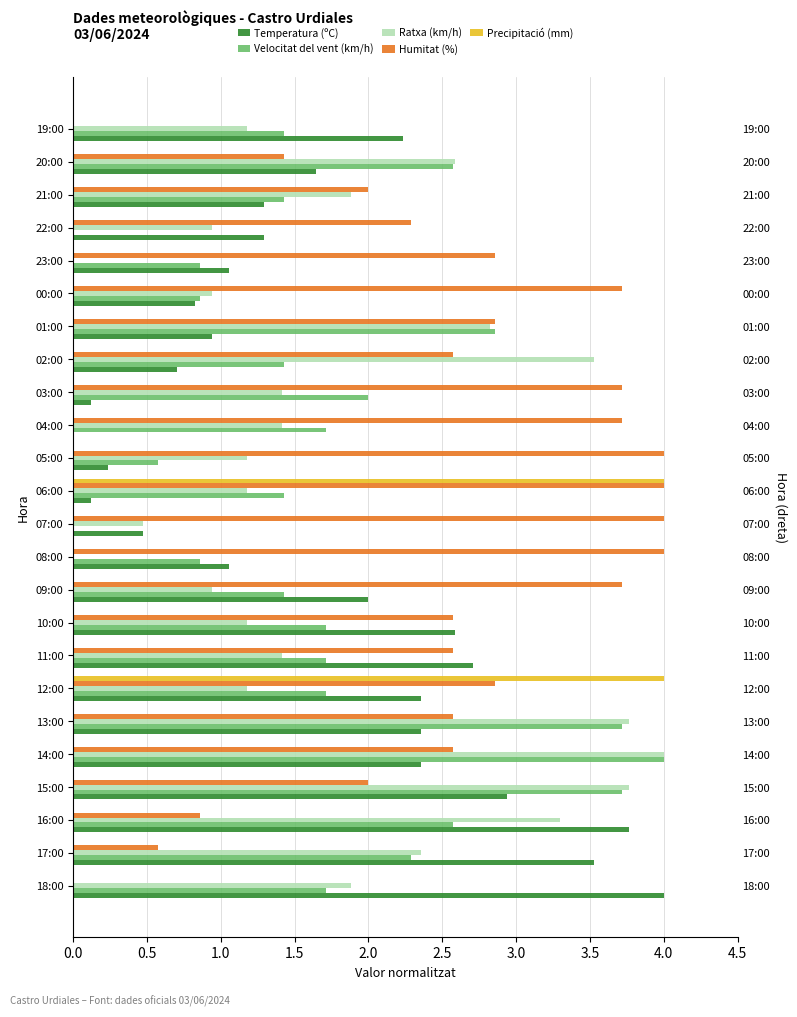

What are all the series names shown in the legend?

Temperatura (ºC), Velocitat del vent (km/h), Ratxa (km/h), Humitat (%), Precipitació (mm)